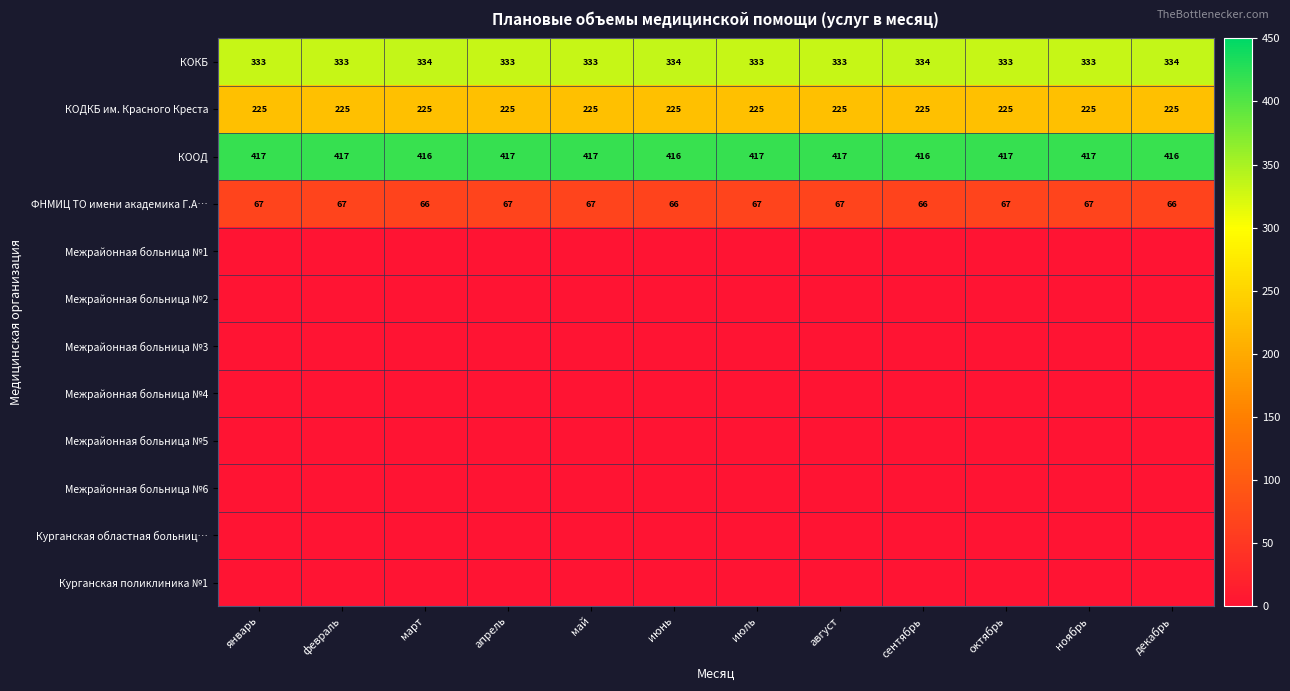

Count the number of data series in this chart.

12